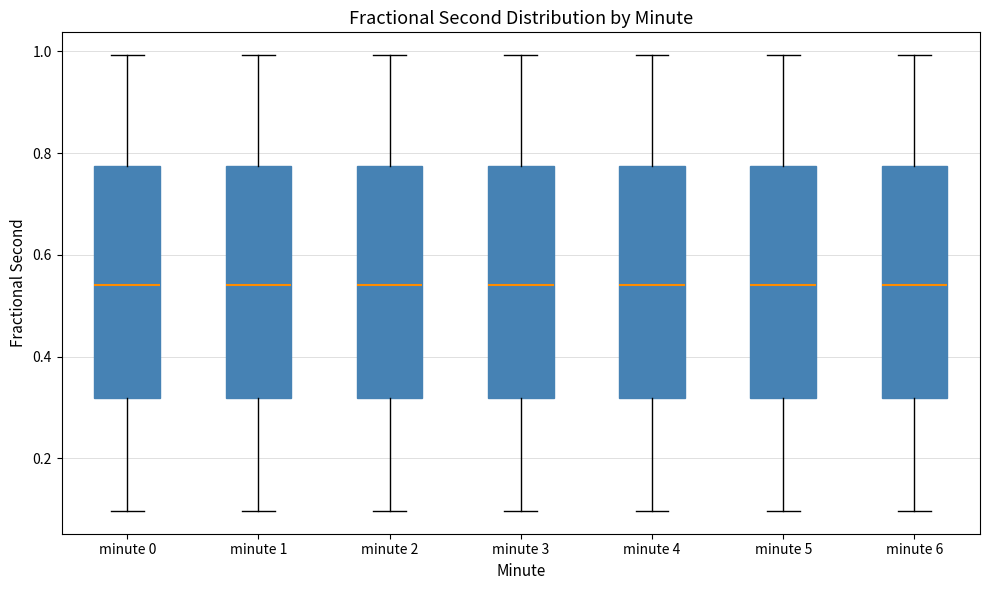

Where is the upper edge of the box for minute 2 on the y-axis? The values are not printed on the chart, so give them approximately, as read against the axis.

0.78